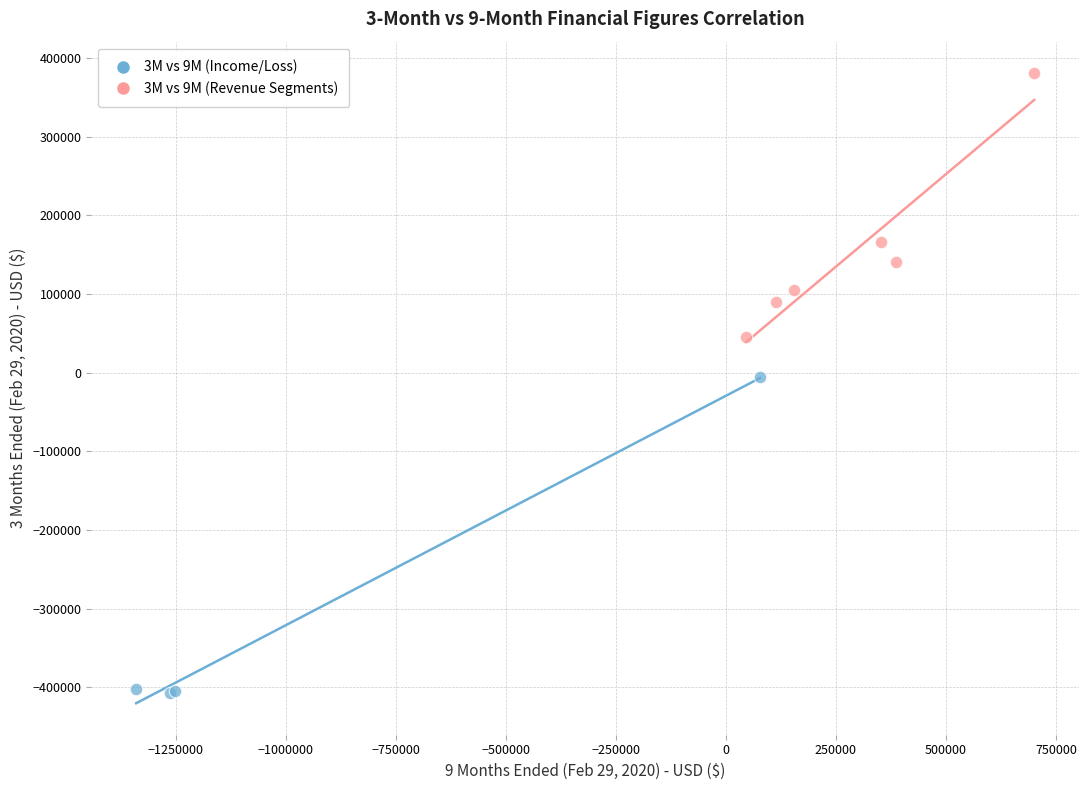

Which series contains the lowest Y value?

3M vs 9M (Income/Loss)